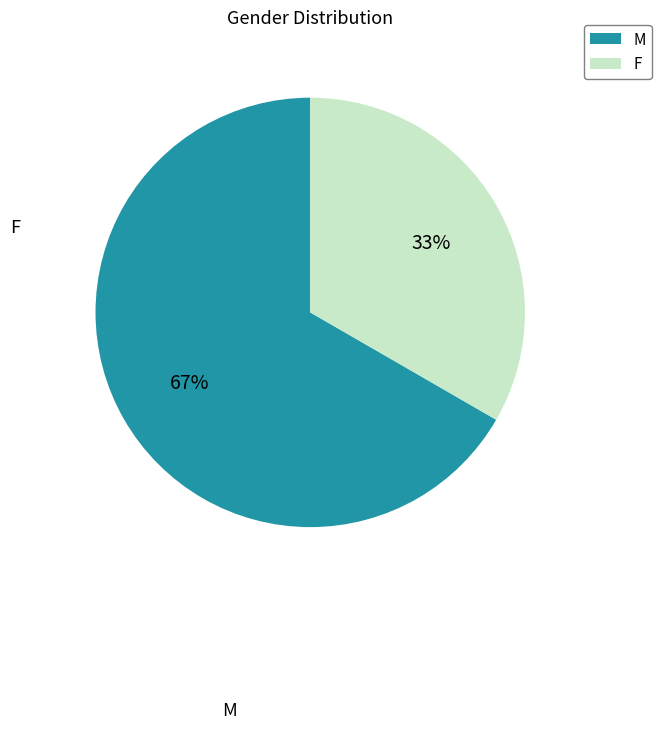

Is it true that F is 46% of the pie?

False